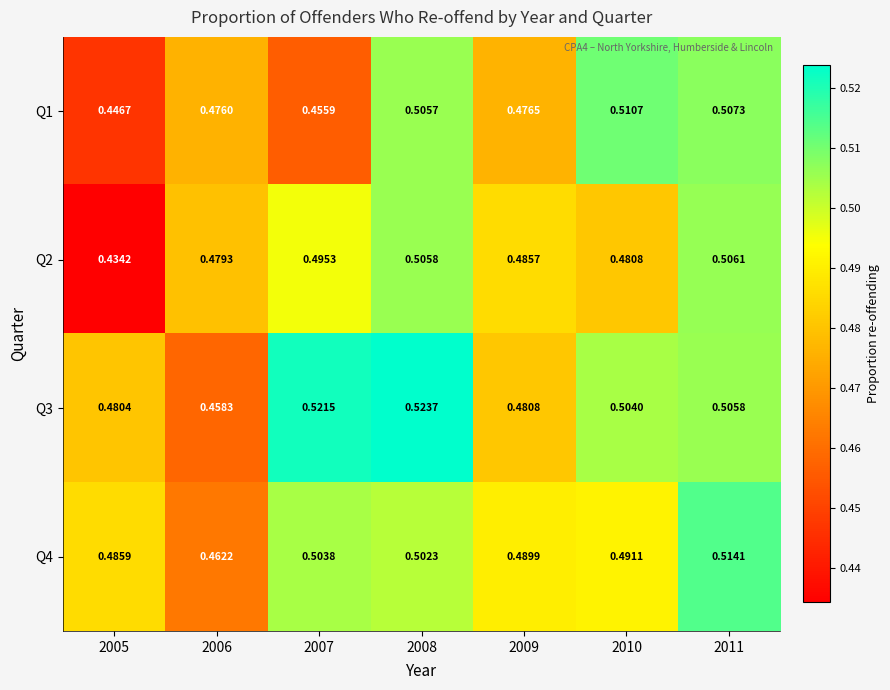

Is the value of Q1 at 2009 greater than the value of Q3 at 2005?

No